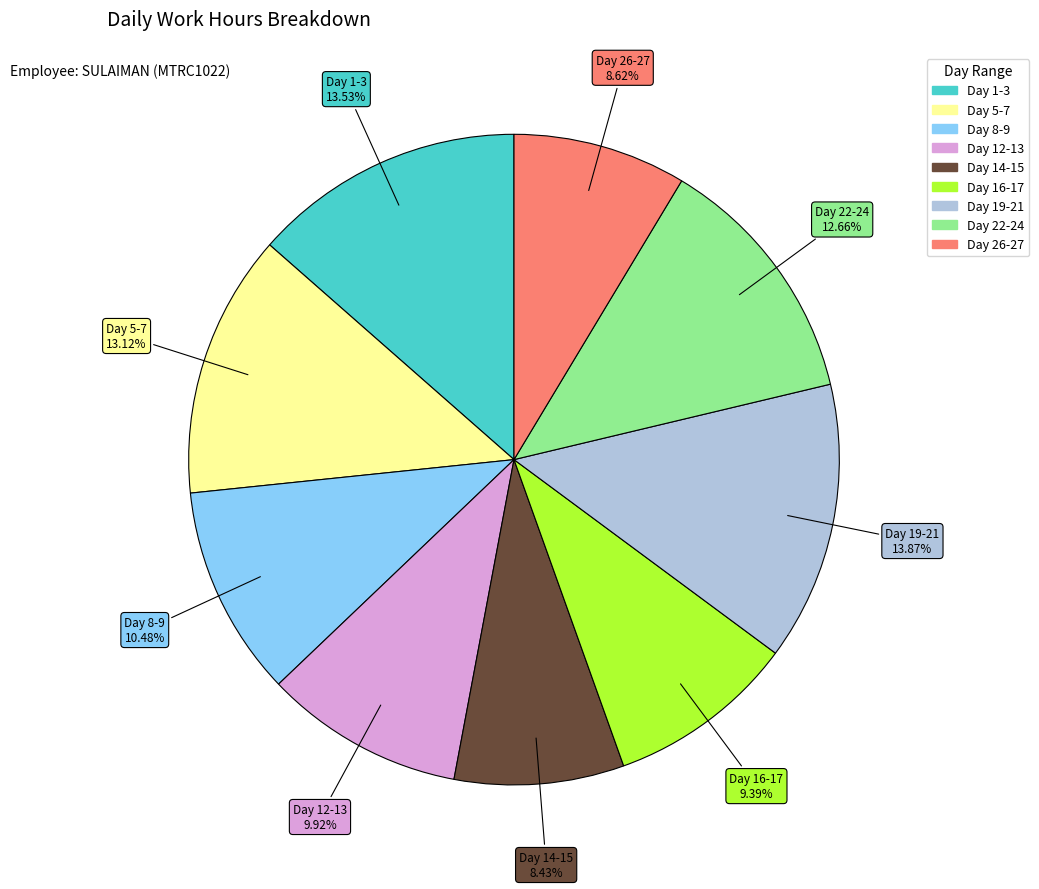

Is there a majority slice in this chart?

No